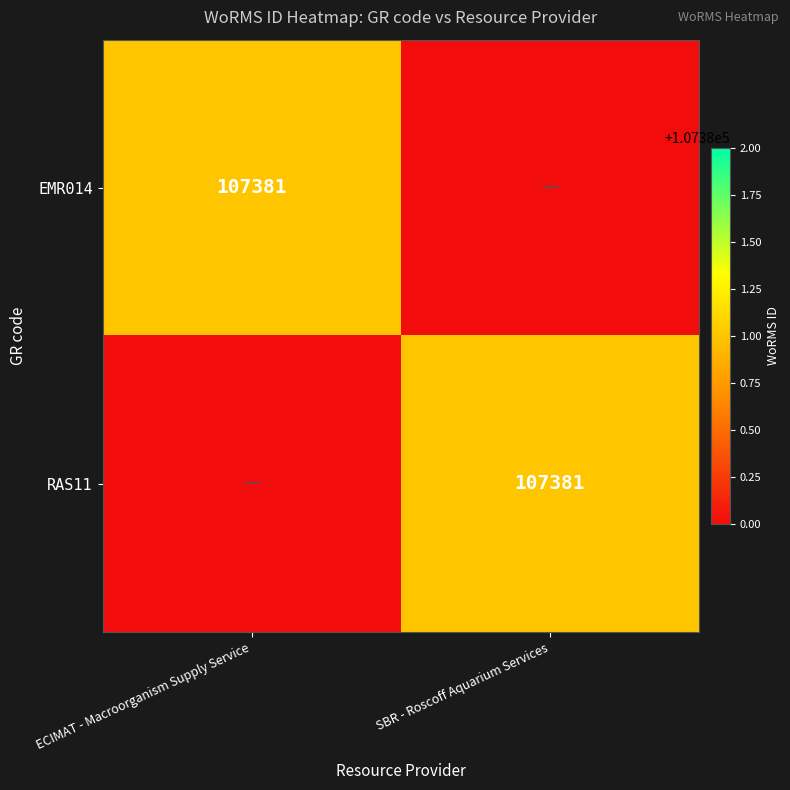

What is the difference between the highest and lowest values at SBR - Roscoff Aquarium Services?

107381